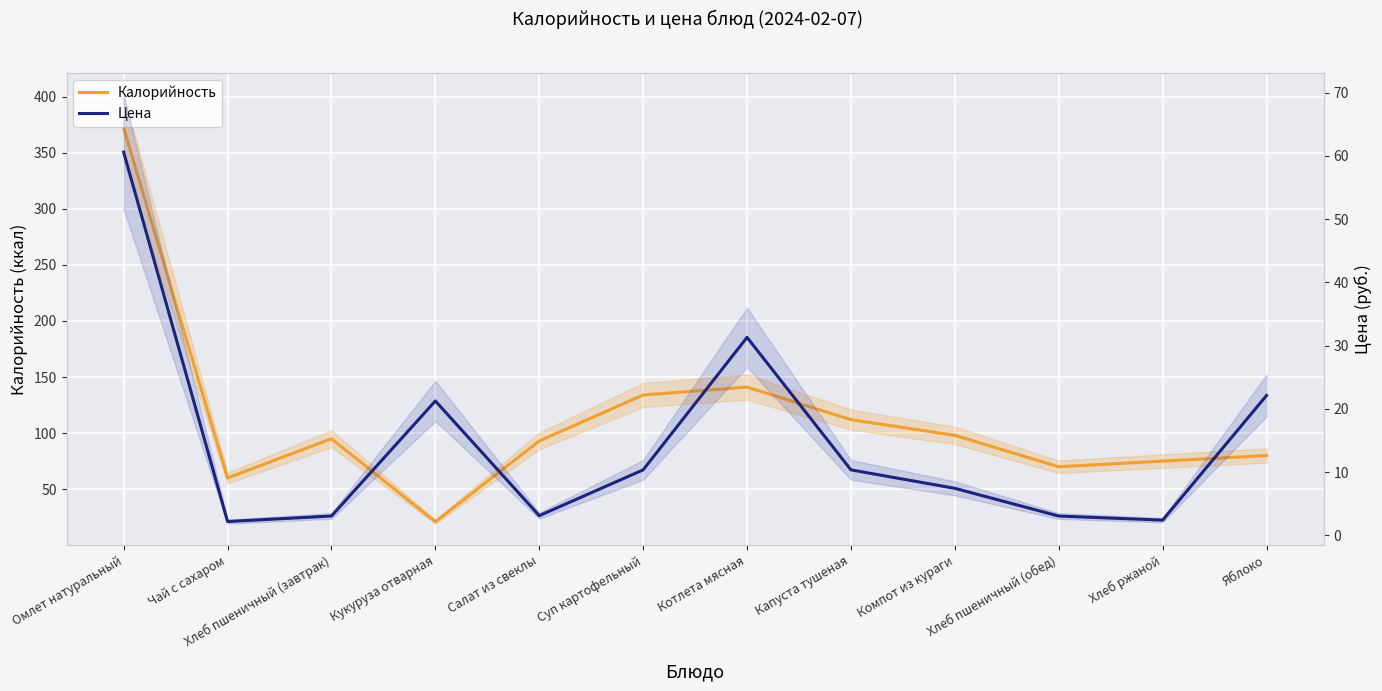

Between which two adjacent categories do Калорийность and Цена first intersect?

Хлеб пшеничный (завтрак) and Кукуруза отварная